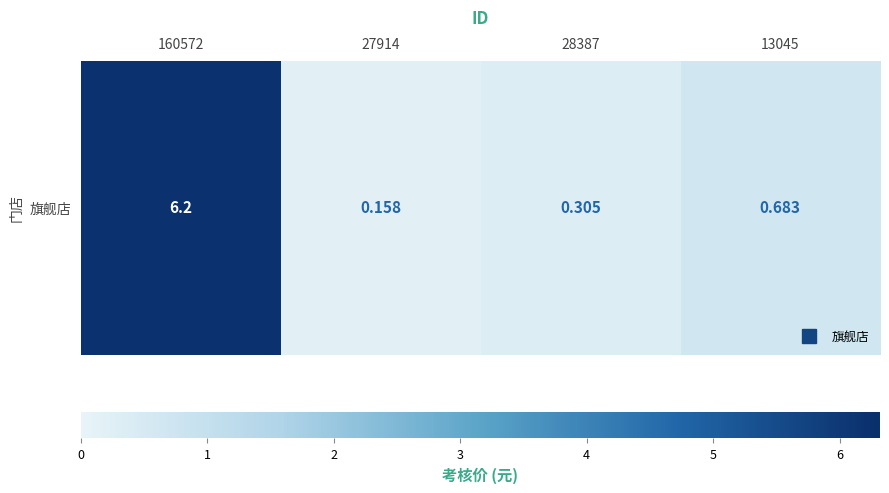

Which label corresponds to the smallest value in the chart?

27914